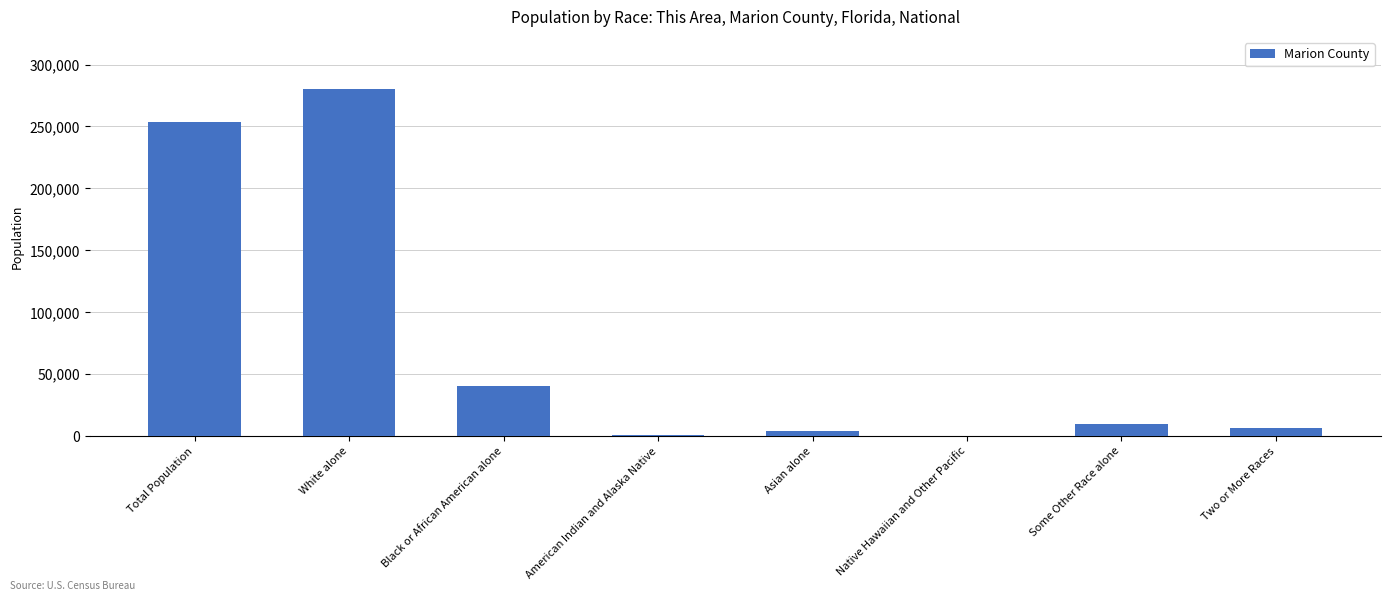

Which has a higher value, White alone or Total Population?

White alone